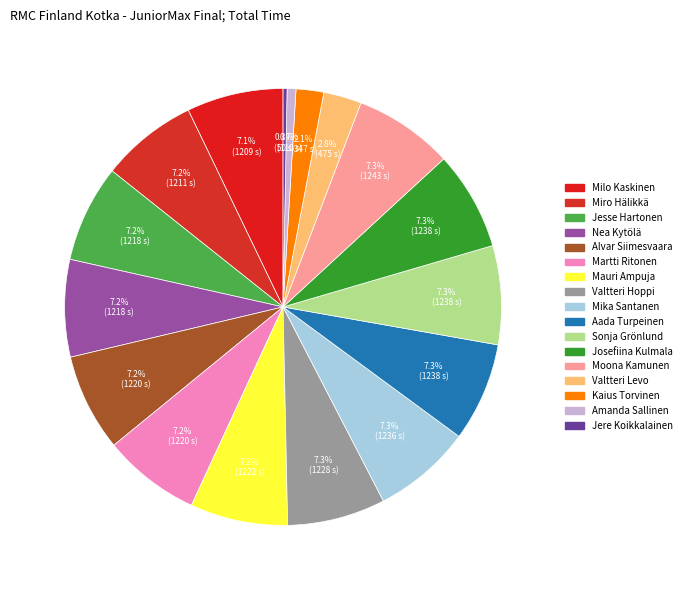

True or false: Aada Turpeinen accounts for 12% of the total.

False